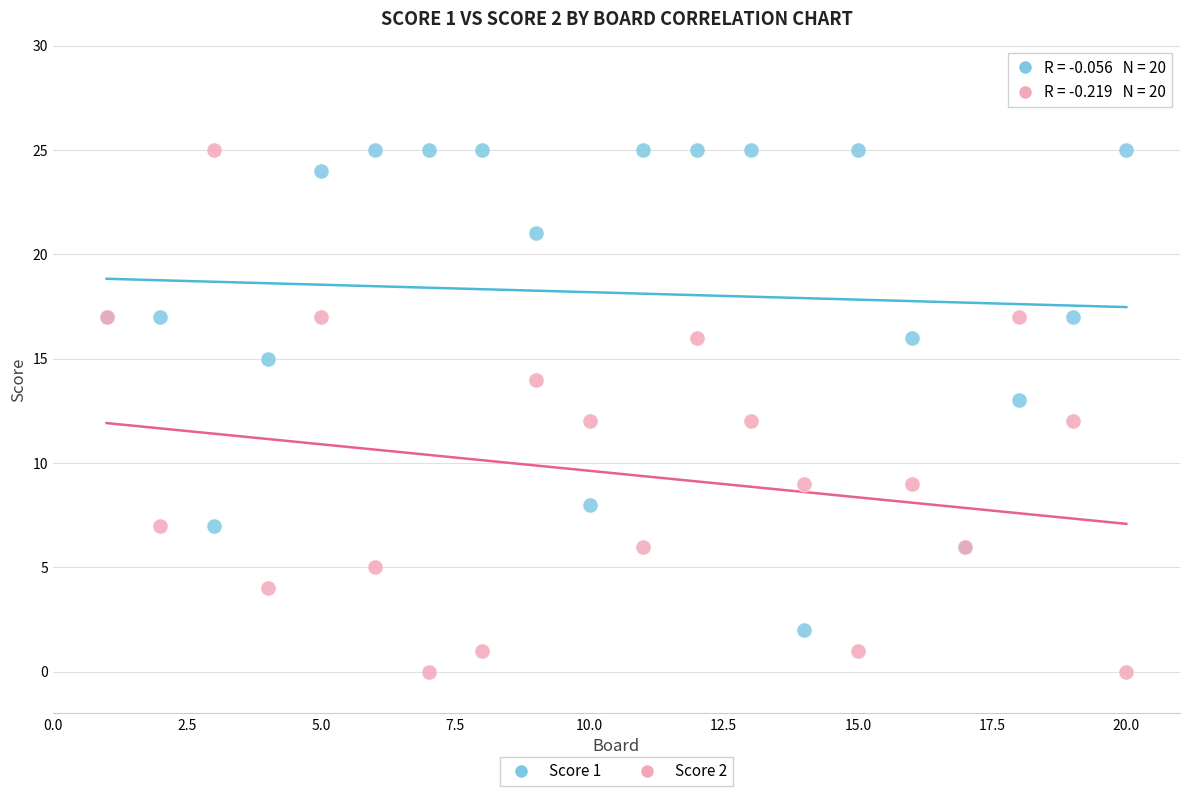

What is the X range (max minus min) for the scatter plot?

19